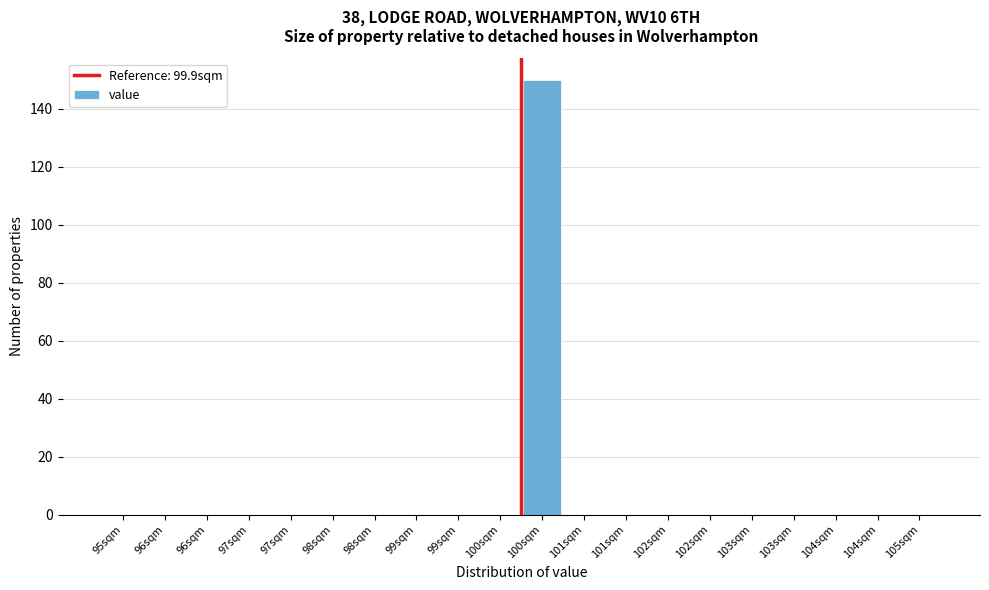

How many series are shown in this chart?

1